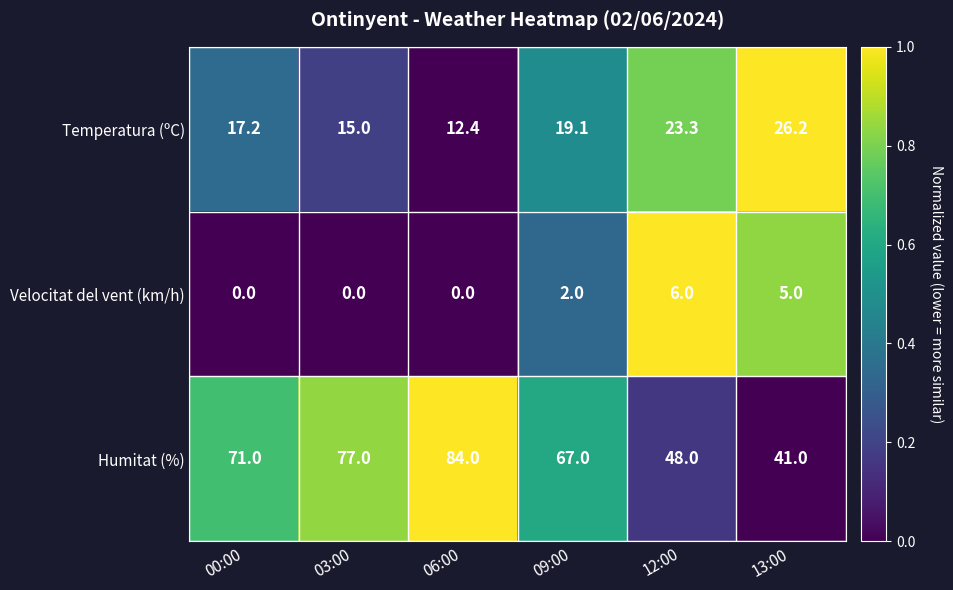

At which category is the sum across all series the highest?

06:00